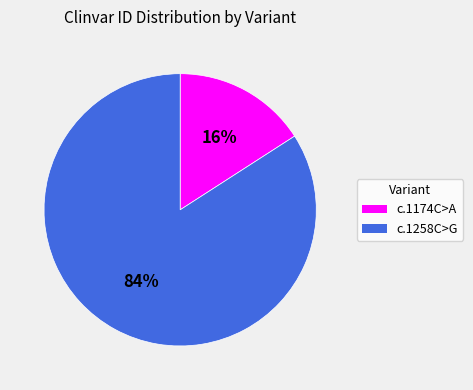

Does c.1258C>G account for over 50% of the chart?

Yes